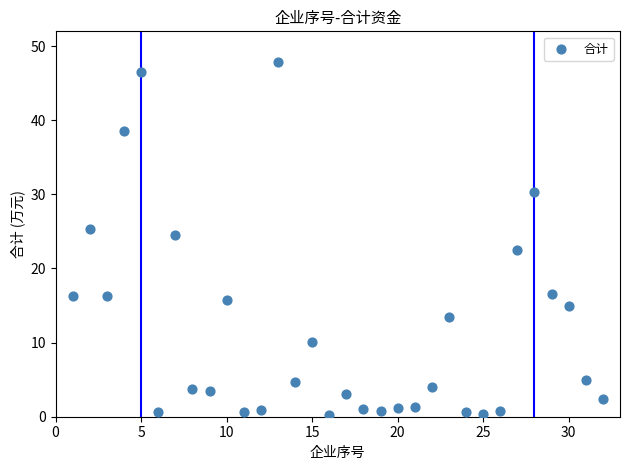

How many data points are displayed?

32